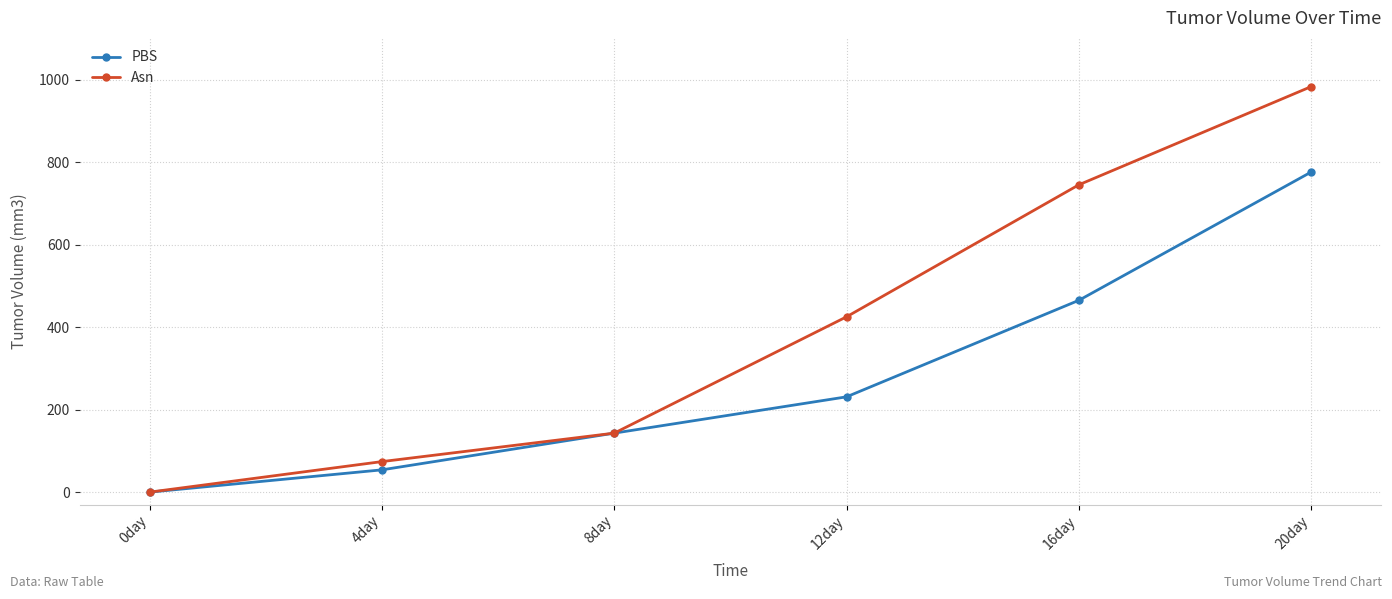

List the labels in order of Asn value, largest first.

20day, 16day, 12day, 8day, 4day, 0day